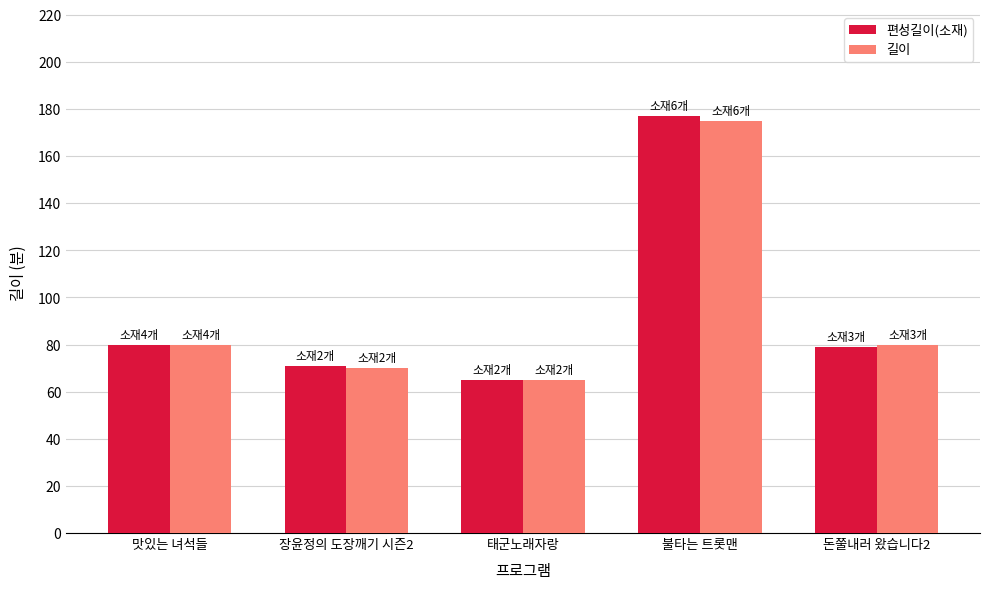

Which category has the lowest value across all series?

태군노래자랑